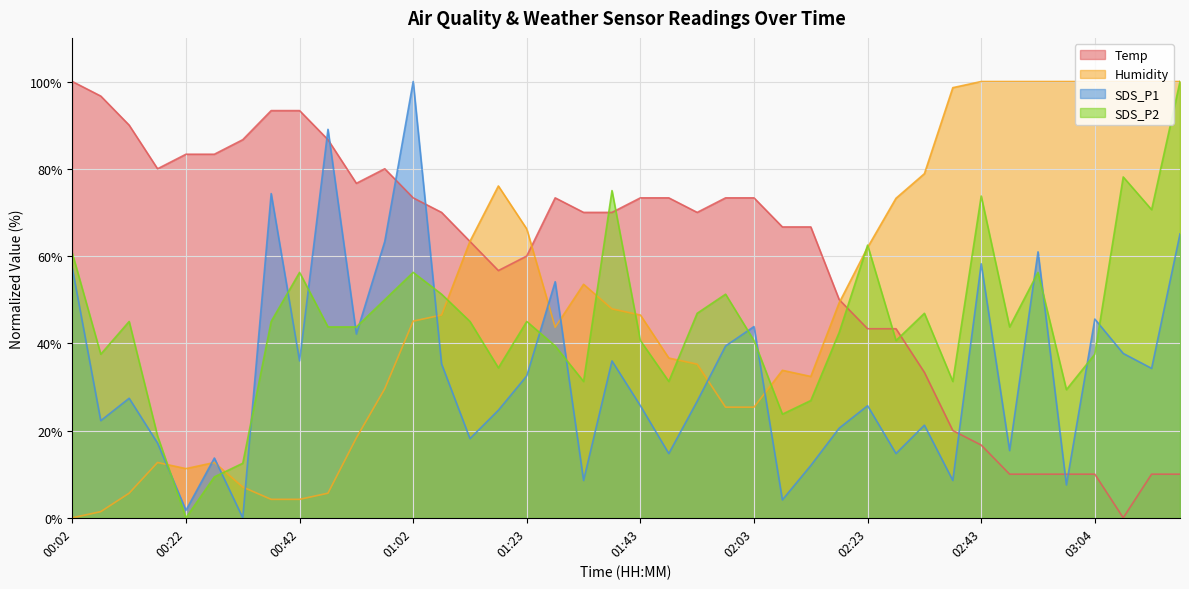

Where is the first local maximum for Humidity?

00:17